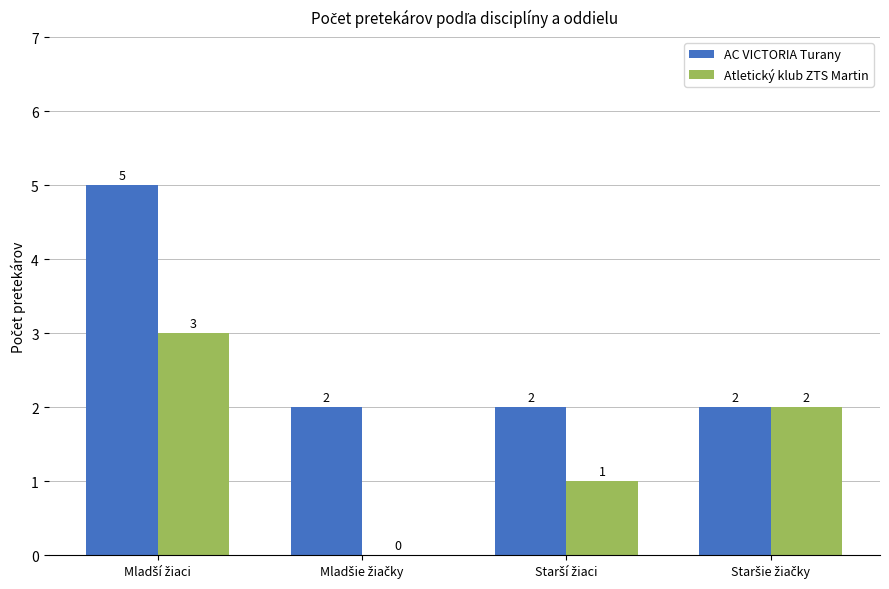

Which series has the largest total across all categories?

AC VICTORIA Turany